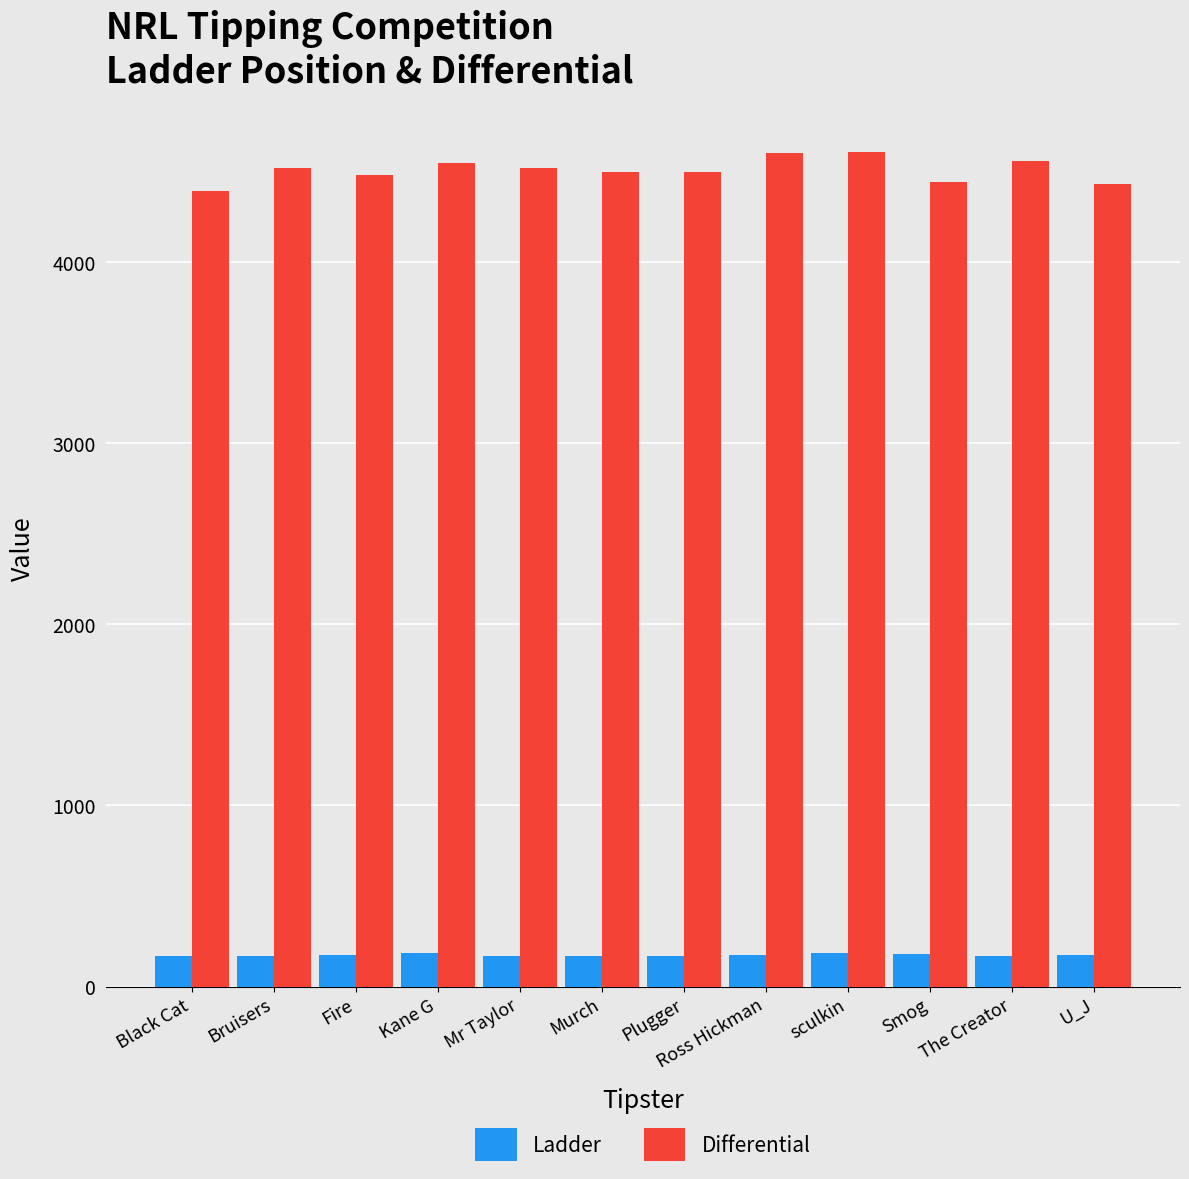

What is the highest value of the Ladder series?

183